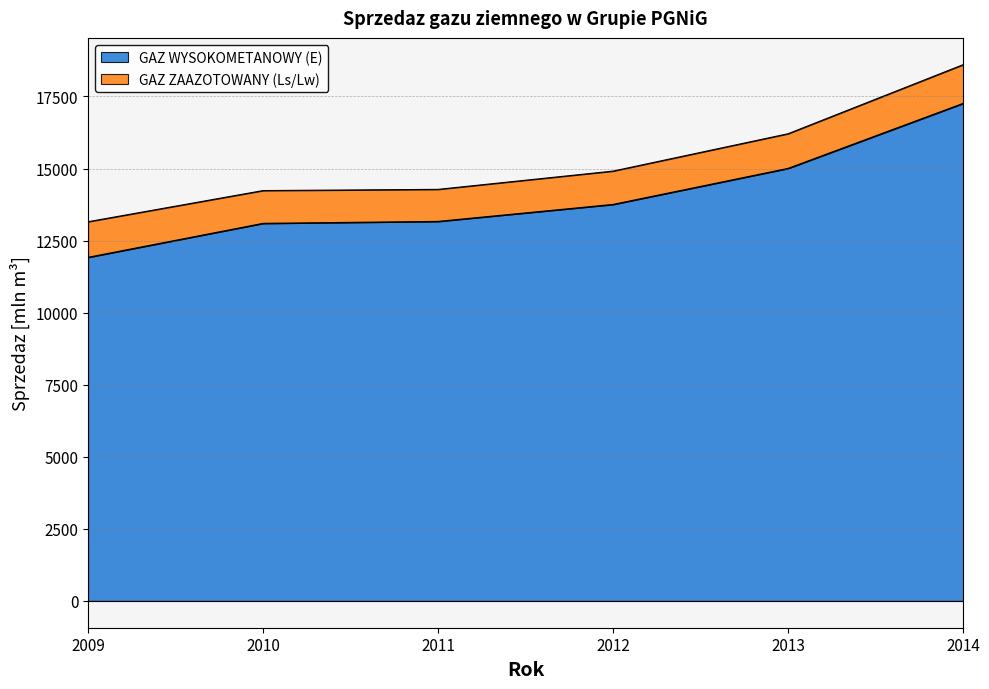

At which label is the value closest to 14591?

2013